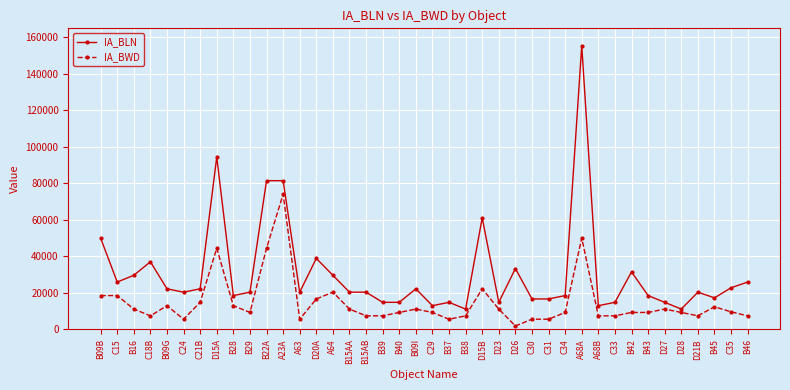

Where does the IA_BLN series first go above 20372?

B09B